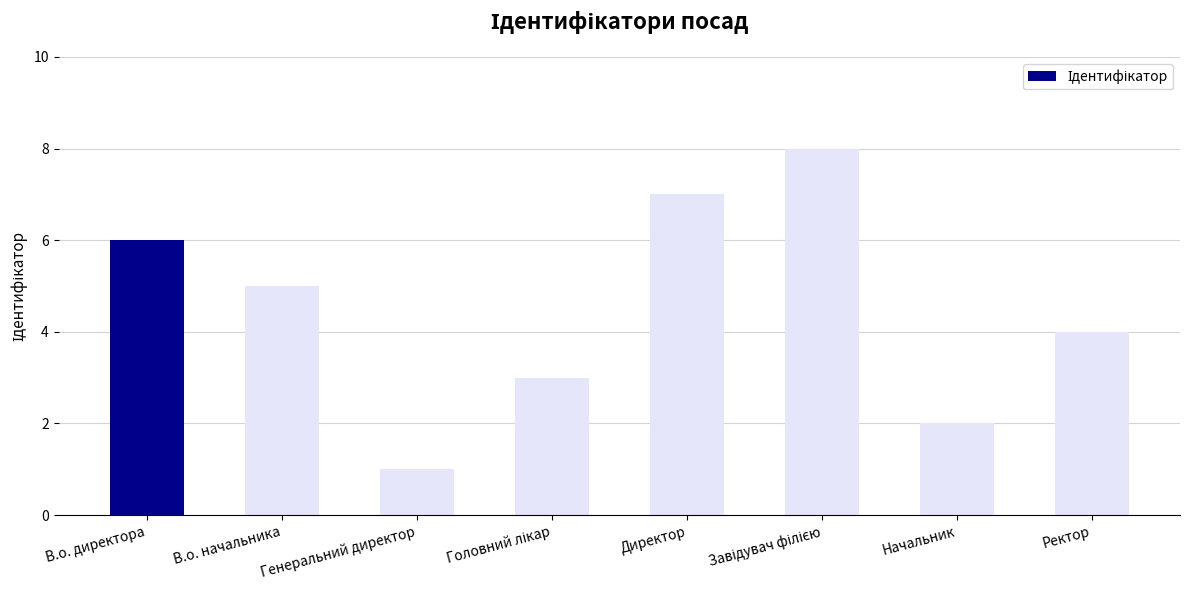

Reading left to right, what are all the values shown in this chart?

6	5	1	3	7	8	2	4